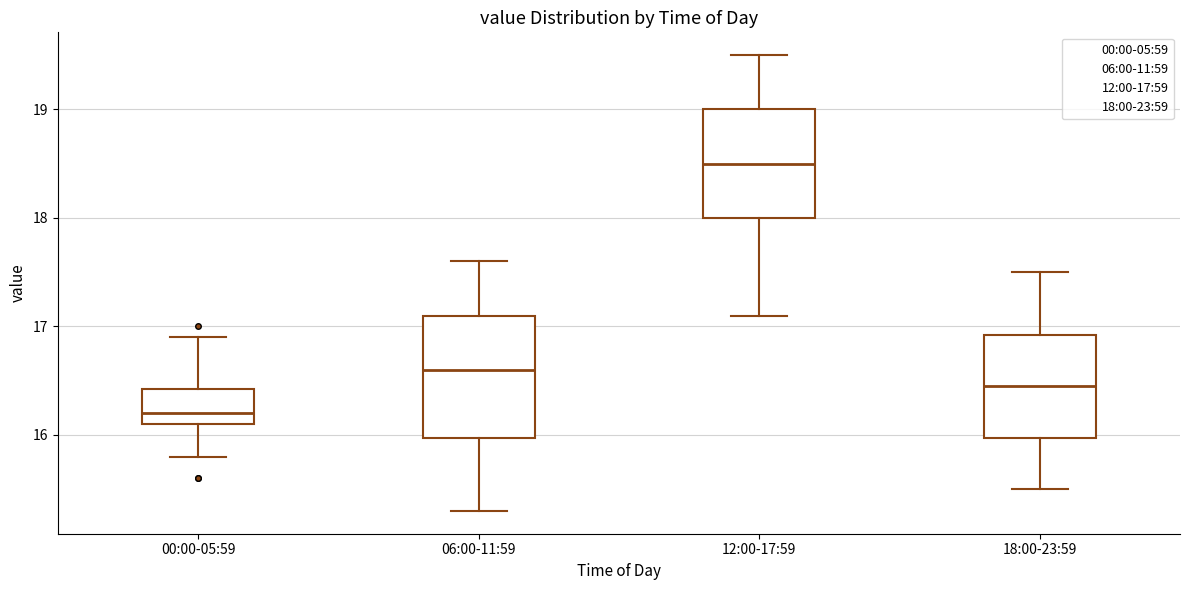

Which box has the highest median line?

12:00-17:59